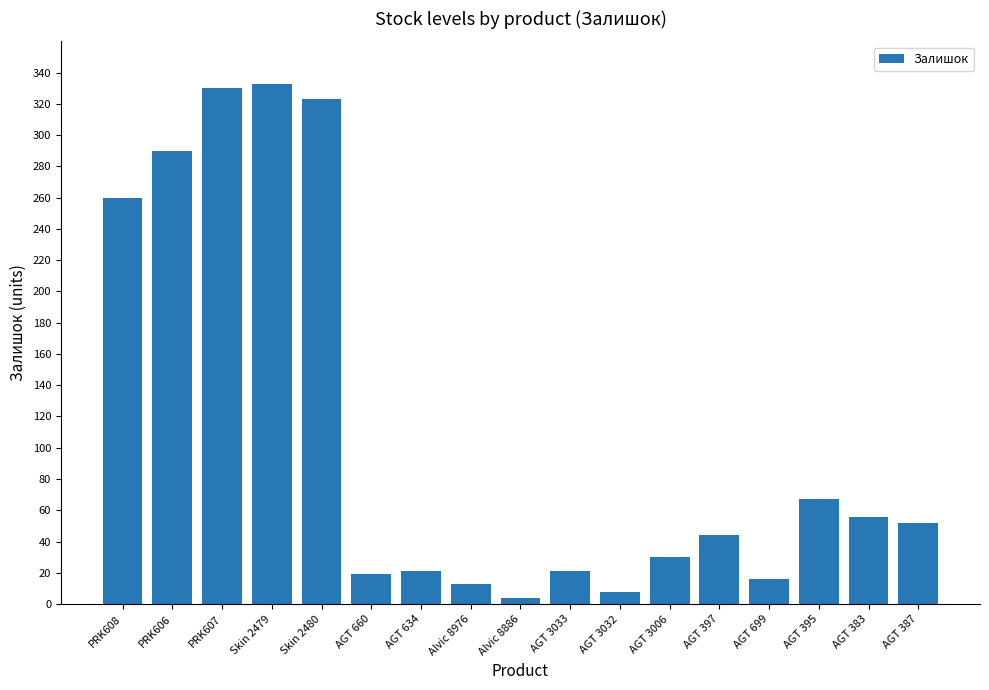

What is the label of the 12th bar from the right?

AGT 660